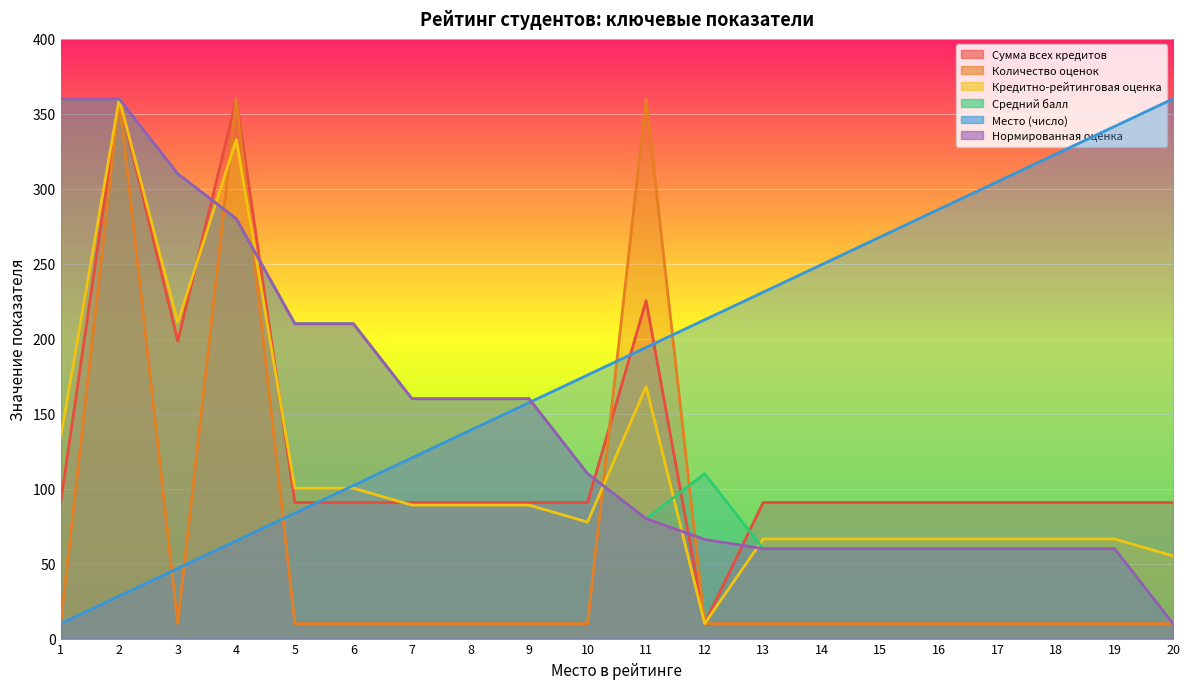

How many lines are shown in the chart?

6